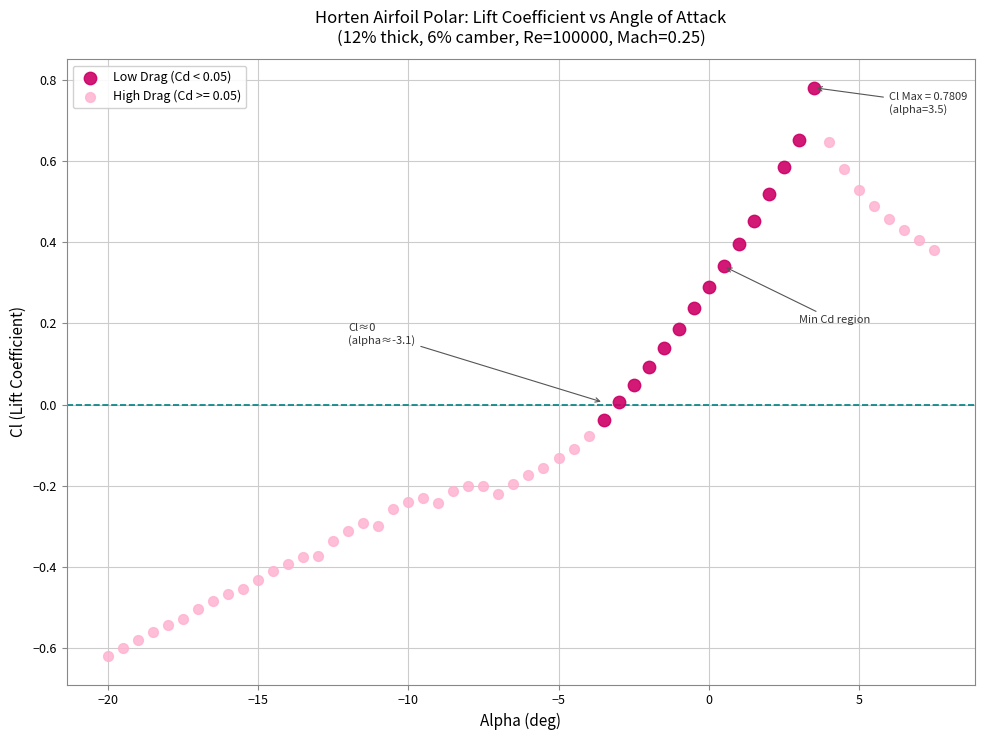

Which series has the widest spread of Y values?

High Drag (Cd >= 0.05)